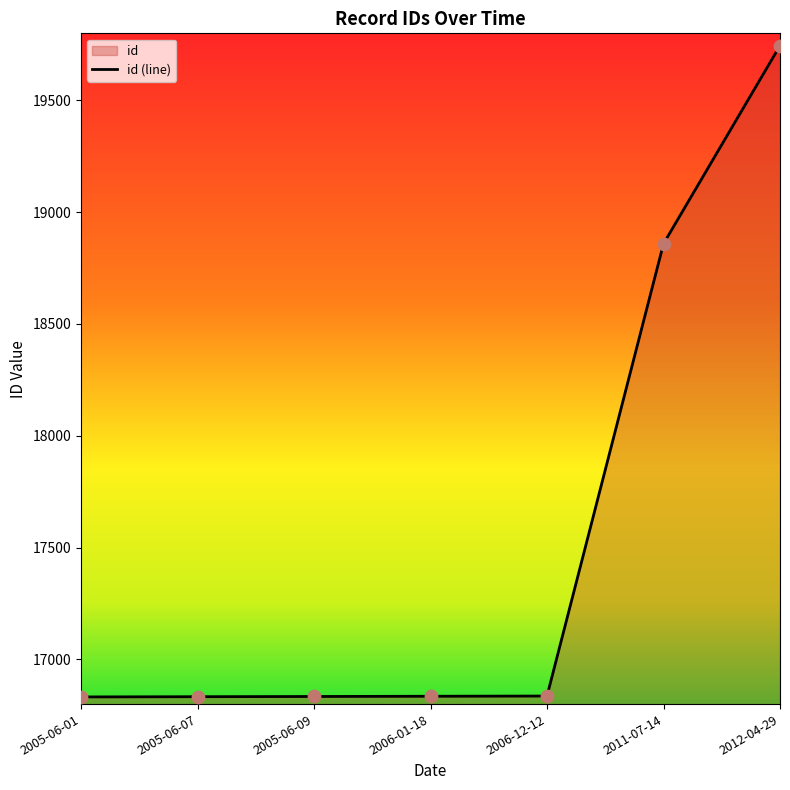

Approximately how many times larger is the value at 2005-06-01 compared to 2012-04-29?

0.9